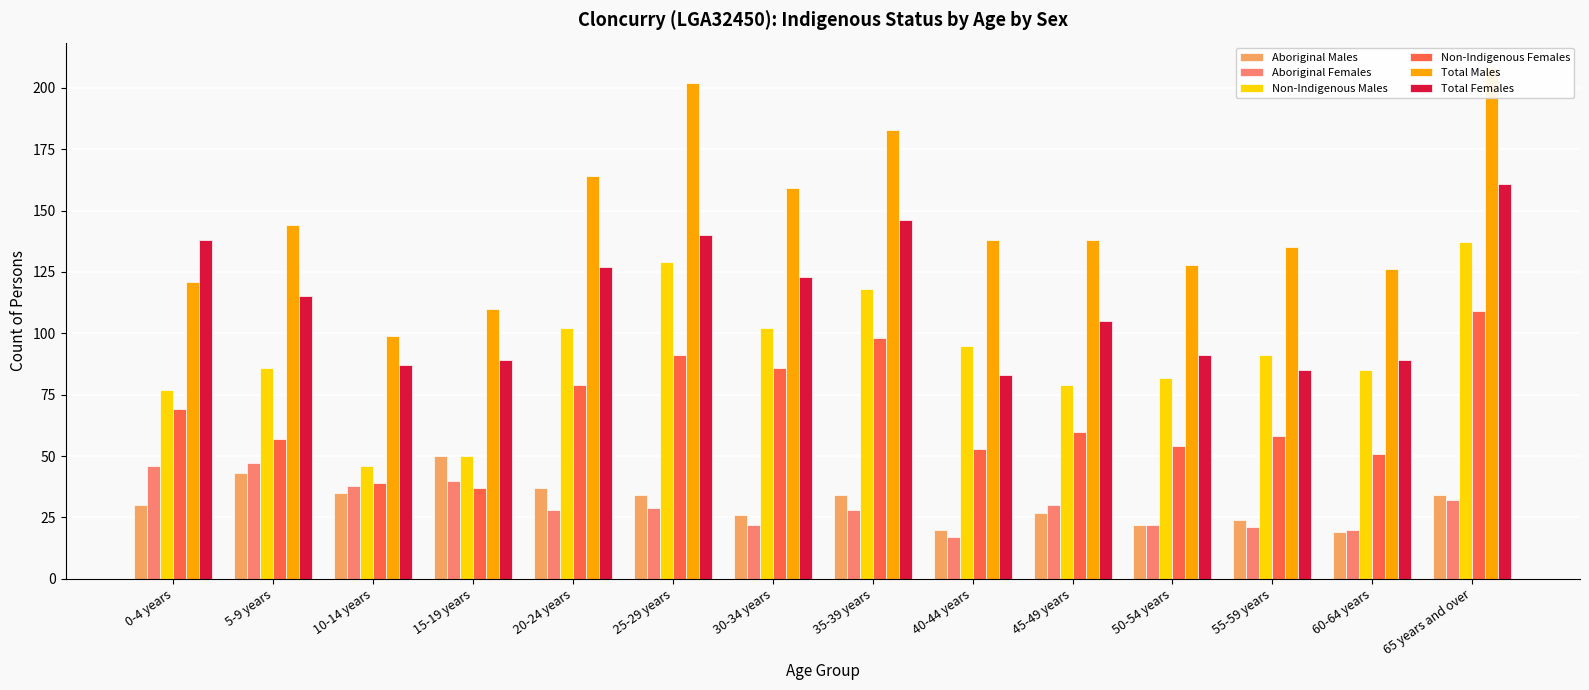

Does the chart contain any negative values?

No